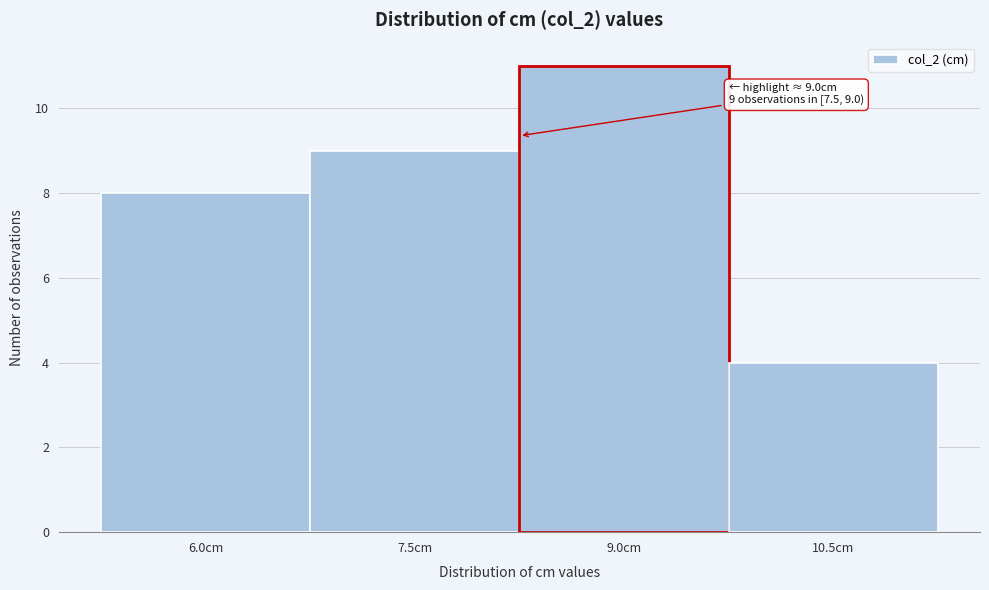

Reading left to right, extract all data points from this chart.

6.0cm=8	7.5cm=9	9.0cm=11	10.5cm=4